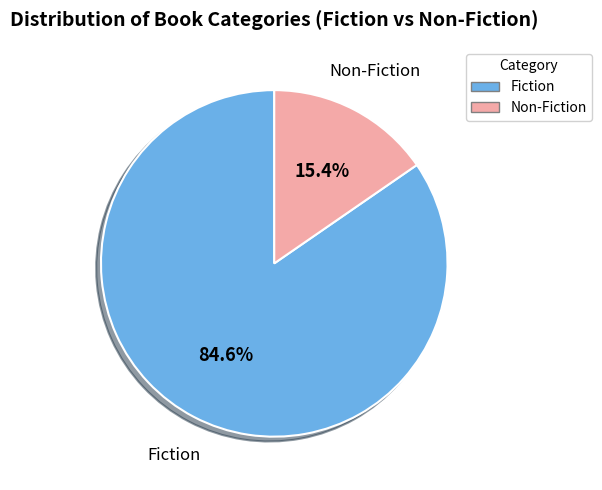

How many slices are in this pie chart?

2